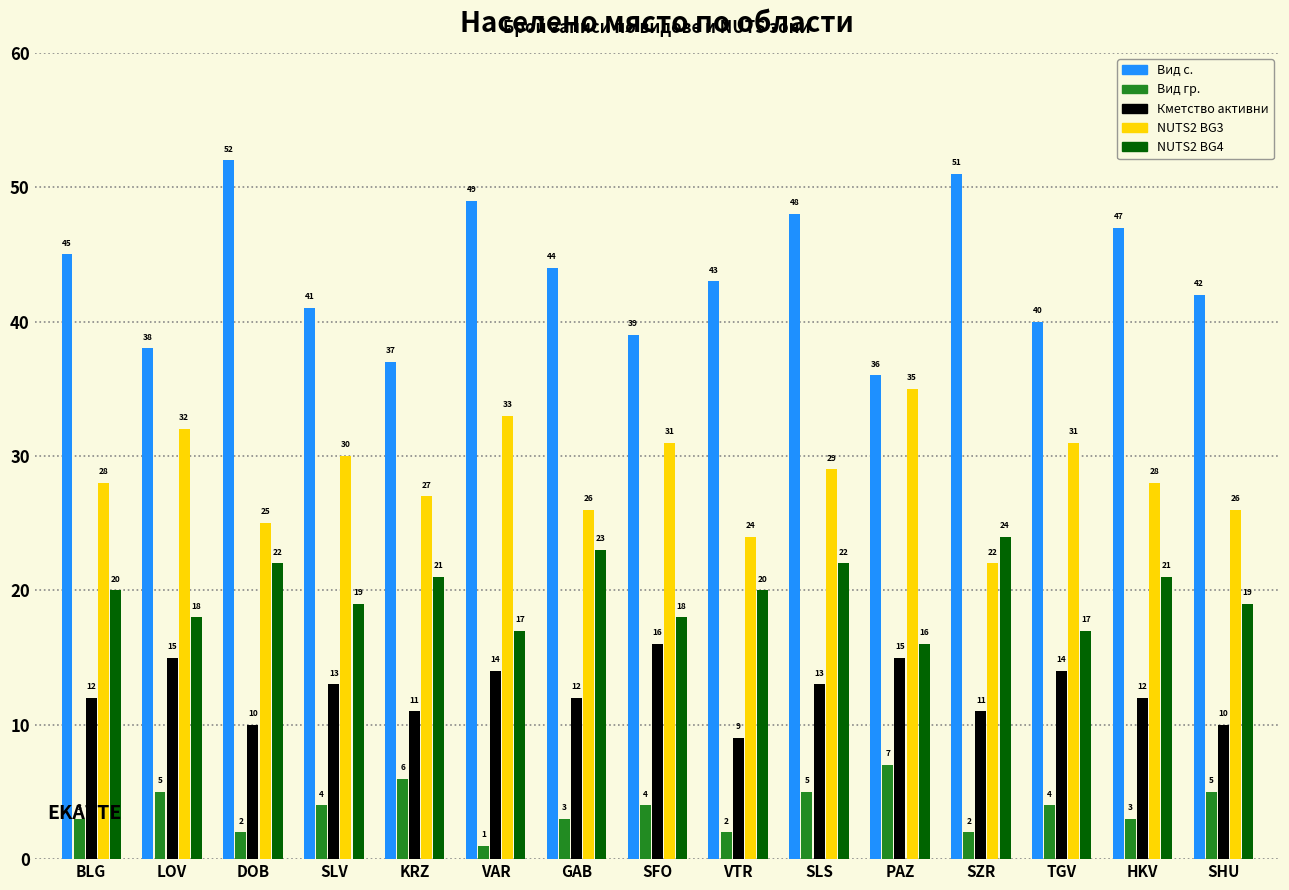

Reading left to right, transcribe all the data shown in this chart.

Вид с.: BLG=45	LOV=38	DOB=52	SLV=41	KRZ=37	VAR=49	GAB=44	SFO=39	VTR=43	SLS=48	PAZ=36	SZR=51	TGV=40	HKV=47	SHU=42
Вид гр.: BLG=3	LOV=5	DOB=2	SLV=4	KRZ=6	VAR=1	GAB=3	SFO=4	VTR=2	SLS=5	PAZ=7	SZR=2	TGV=4	HKV=3	SHU=5
Кметство активни: BLG=12	LOV=15	DOB=10	SLV=13	KRZ=11	VAR=14	GAB=12	SFO=16	VTR=9	SLS=13	PAZ=15	SZR=11	TGV=14	HKV=12	SHU=10
NUTS2 BG3: BLG=28	LOV=32	DOB=25	SLV=30	KRZ=27	VAR=33	GAB=26	SFO=31	VTR=24	SLS=29	PAZ=35	SZR=22	TGV=31	HKV=28	SHU=26
NUTS2 BG4: BLG=20	LOV=18	DOB=22	SLV=19	KRZ=21	VAR=17	GAB=23	SFO=18	VTR=20	SLS=22	PAZ=16	SZR=24	TGV=17	HKV=21	SHU=19